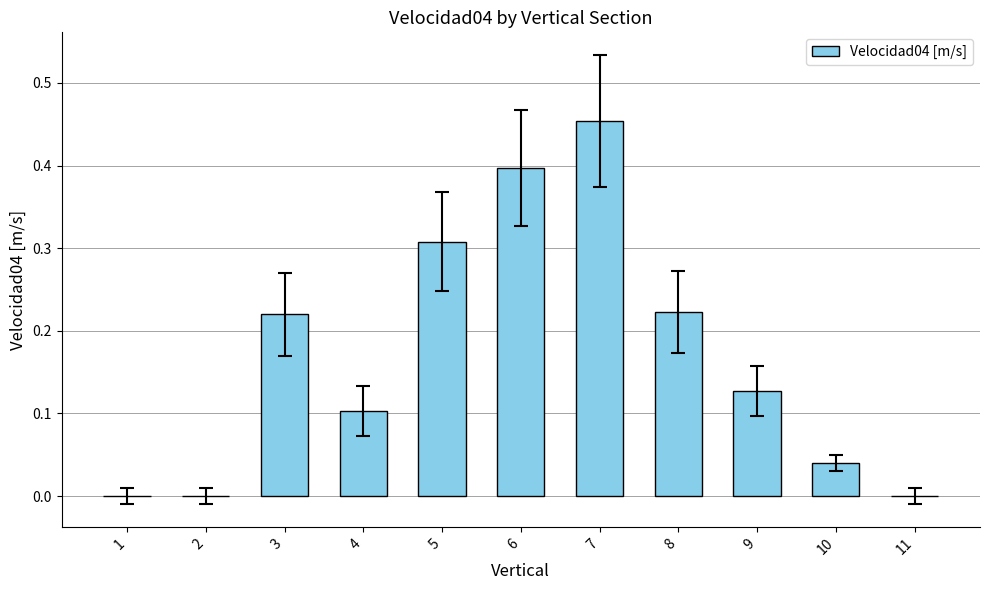

Between 9 and 6, which is larger?

6